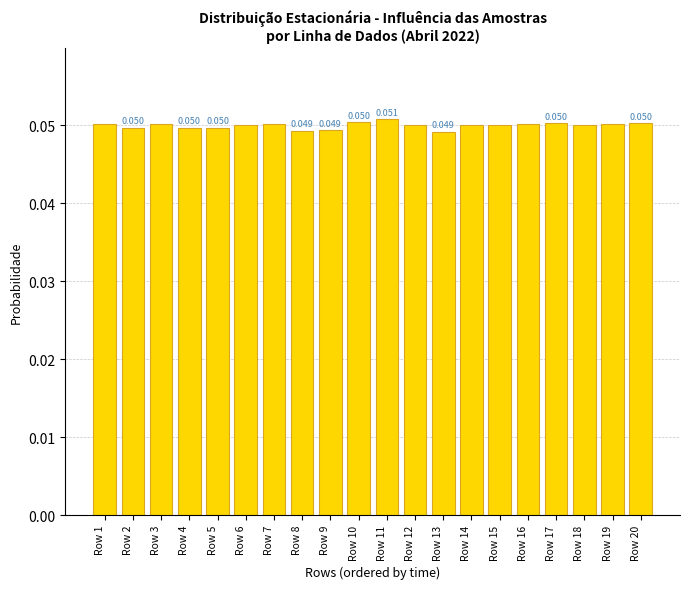

Are the bars horizontal?

No